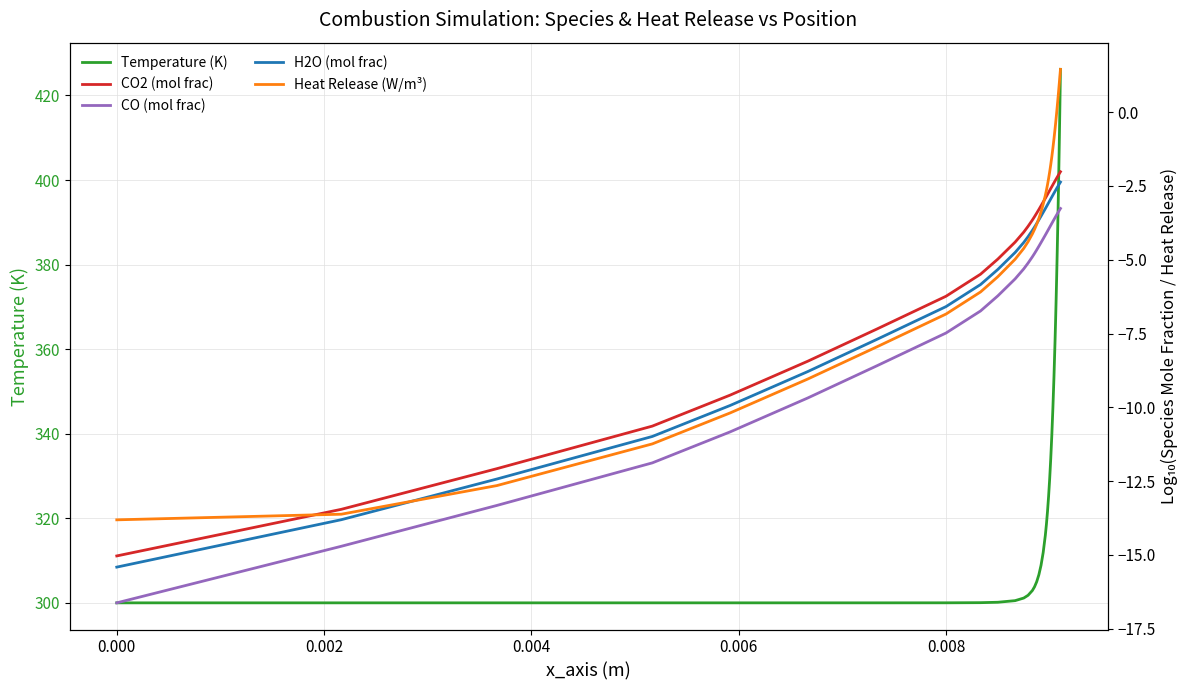

How many distinct data groups are displayed?

5